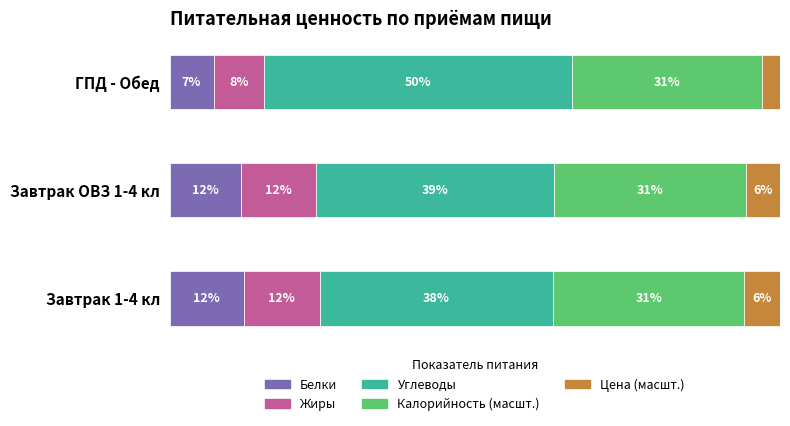

What are all the series names shown in the legend?

Белки, Жиры, Углеводы, Калорийность (масшт.), Цена (масшт.)